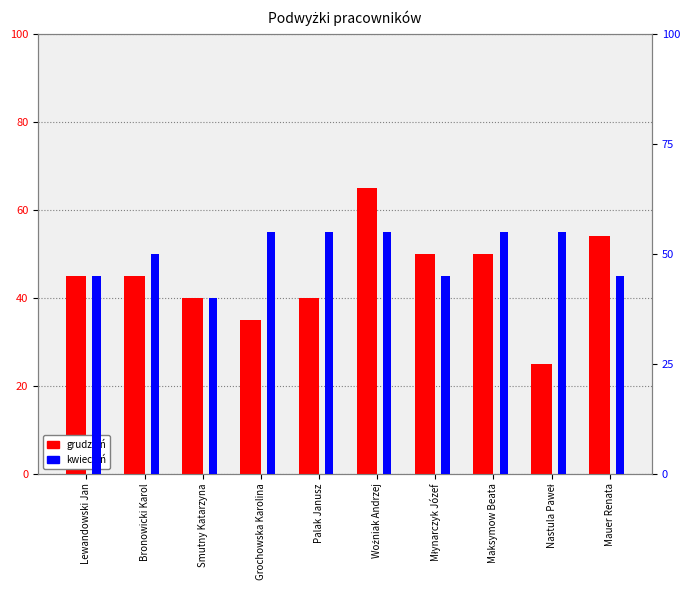

Reading left to right, what are all the values shown in this chart?

grudzień: 45	45	40	35	40	65	50	50	25	54
kwiecień: 45	50	40	55	55	55	45	55	55	45